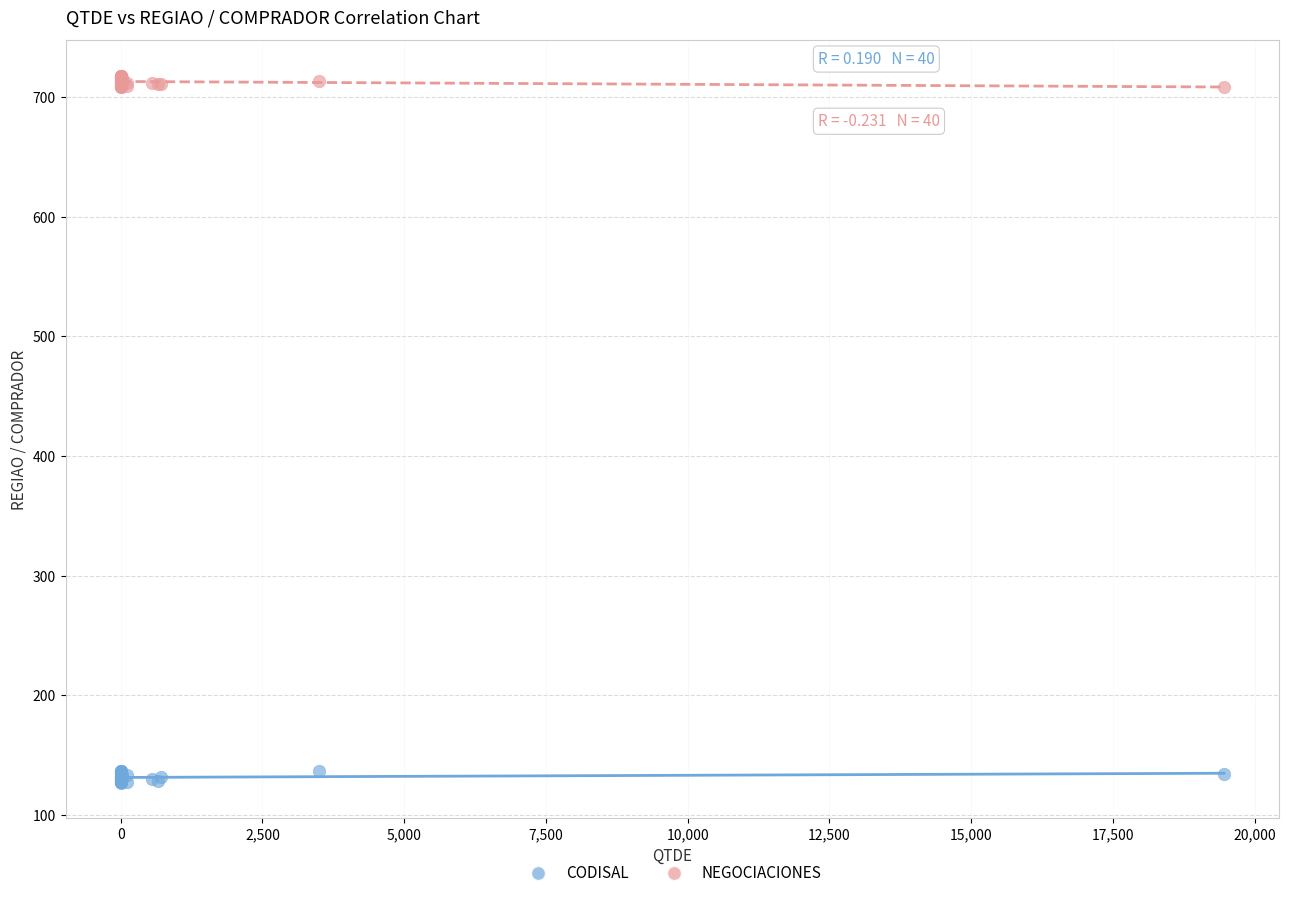

Which series reaches the maximum Y coordinate?

NEGOCIACIONES